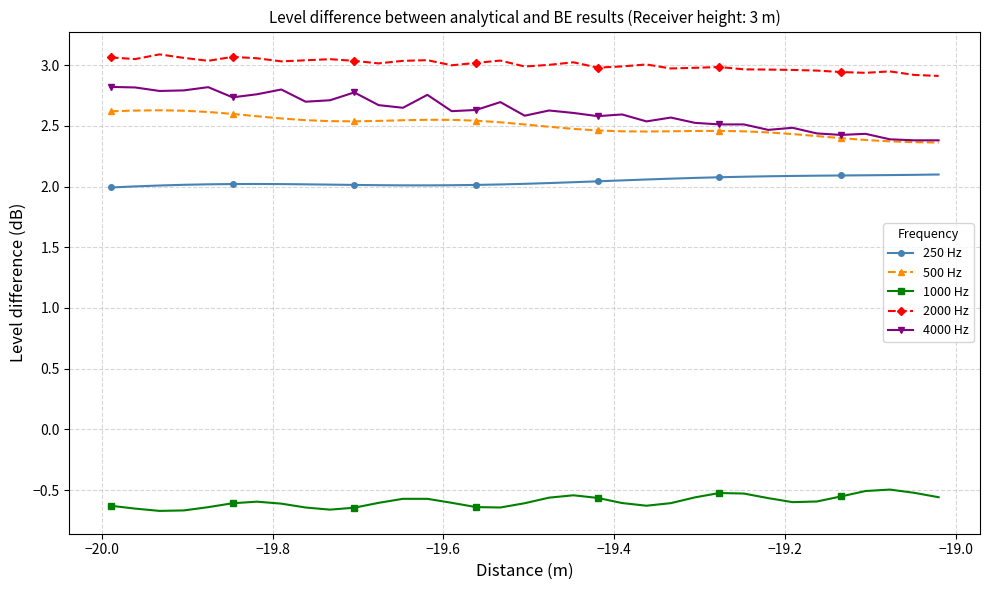

Which series has the largest total across all categories?

2000 Hz